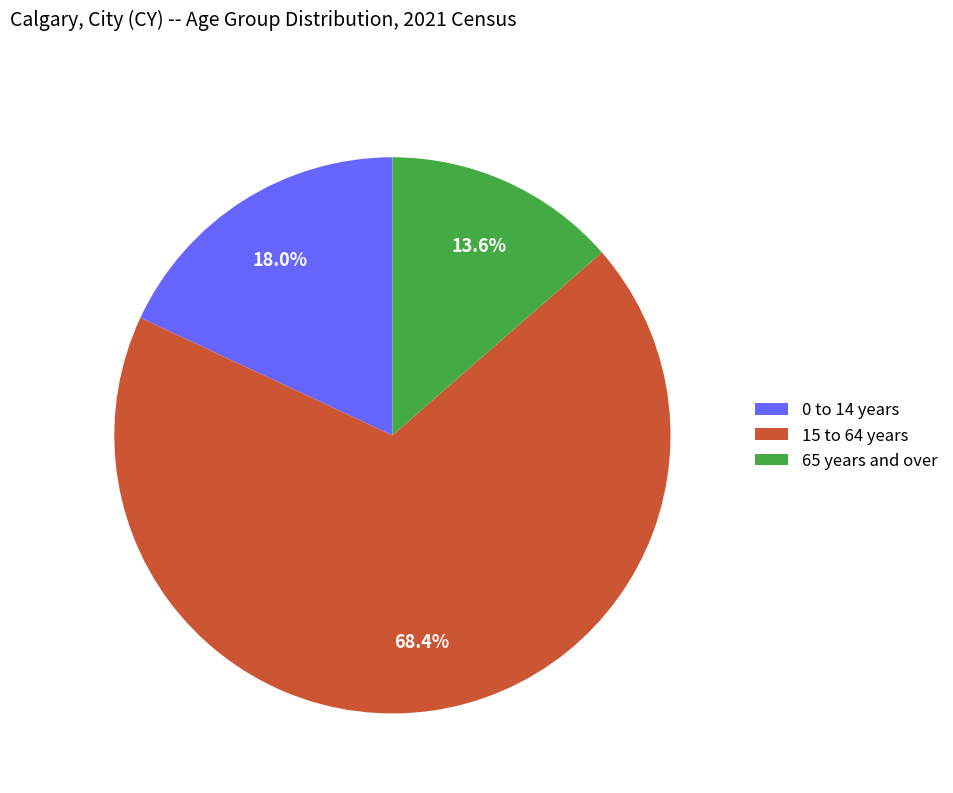

How many slices are in this pie chart?

3